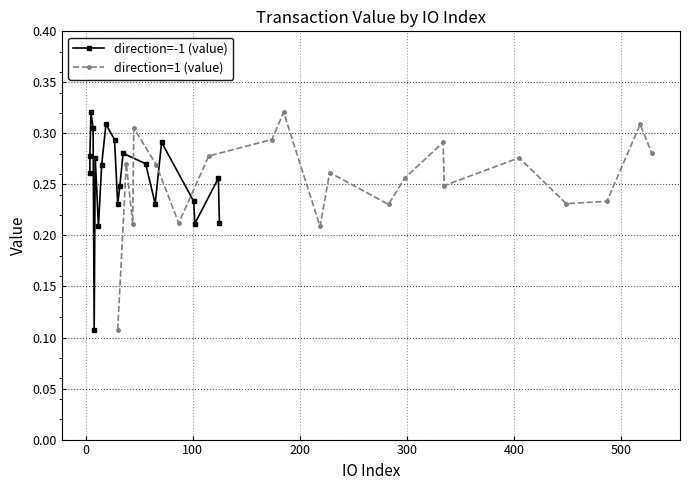

Does the chart display data point markers on the line(s)?

Yes